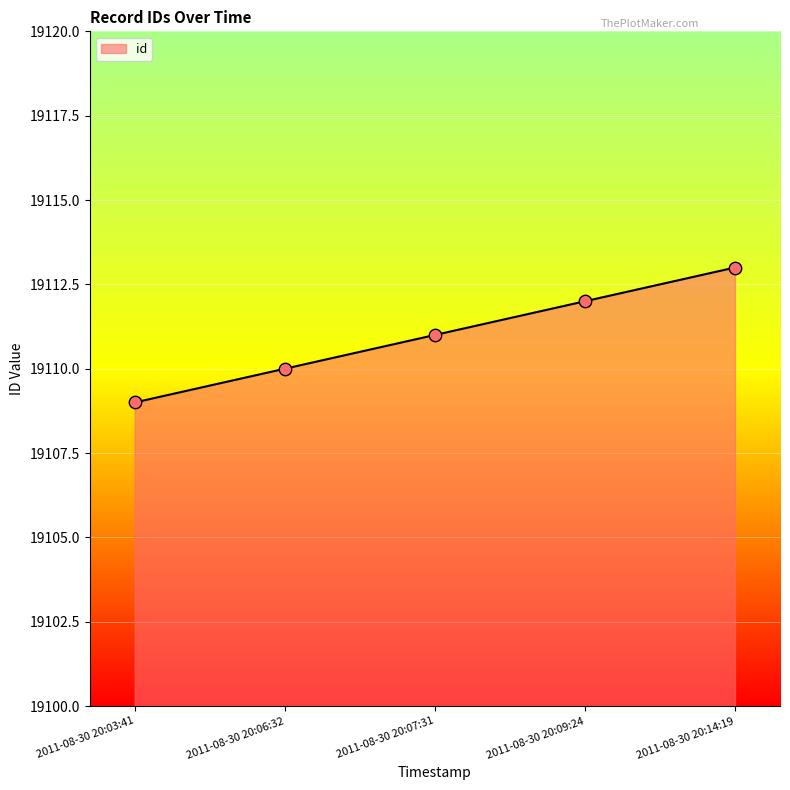

What is the change in value from 2011-08-30 20:09:24 to 2011-08-30 20:14:19?

+1